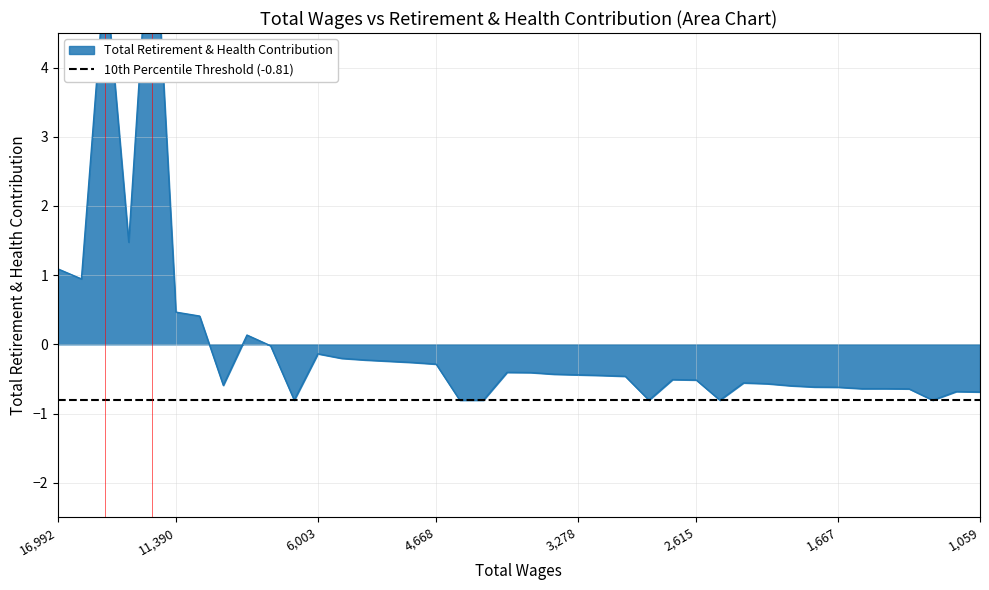

Rank the categories by value from highest to lowest.

13868.0, 14240.0, 13965.0, 16992.0, 15690.0, 11390.0, 10878.0, 8418.0, 7032.0, 6003.0, 5407.0, 5209.0, 5034.0, 4868.0, 4668.0, 3590.0, 3452.0, 3348.0, 3278.0, 3211.0, 3088.0, 2673.0, 2615.0, 2236.0, 2143.0, 9276.0, 1857.0, 1701.0, 1667.0, 1498.0, 1496.0, 1467.0, 1107.0, 1059.0, 6429.0, 3880.0, 3756.0, 2675.0, 2304.0, 1330.0